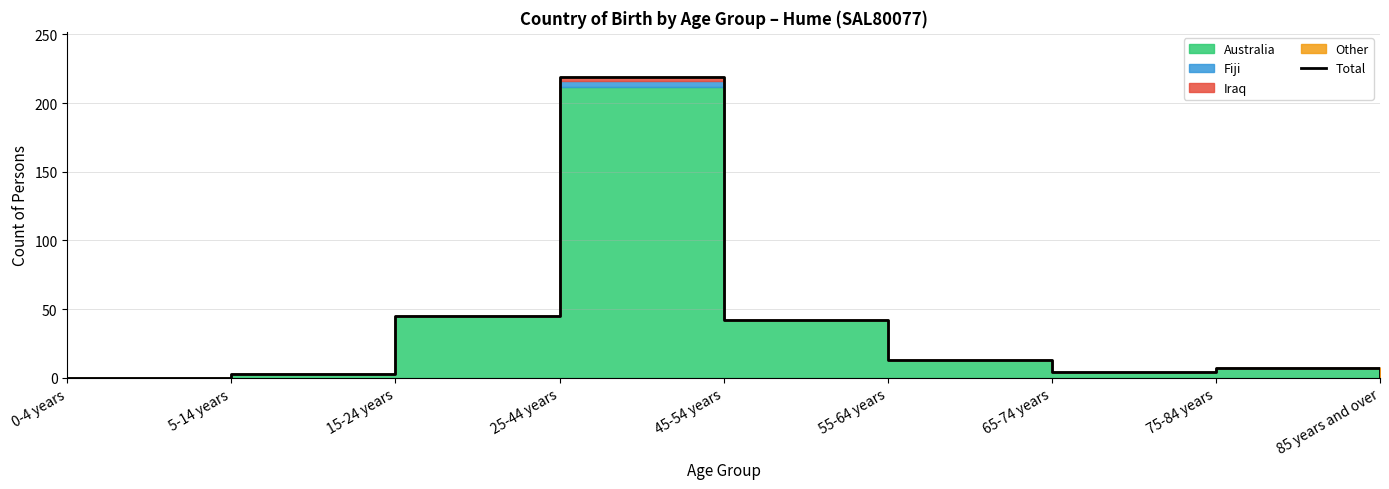

How many data points are above 7?

4